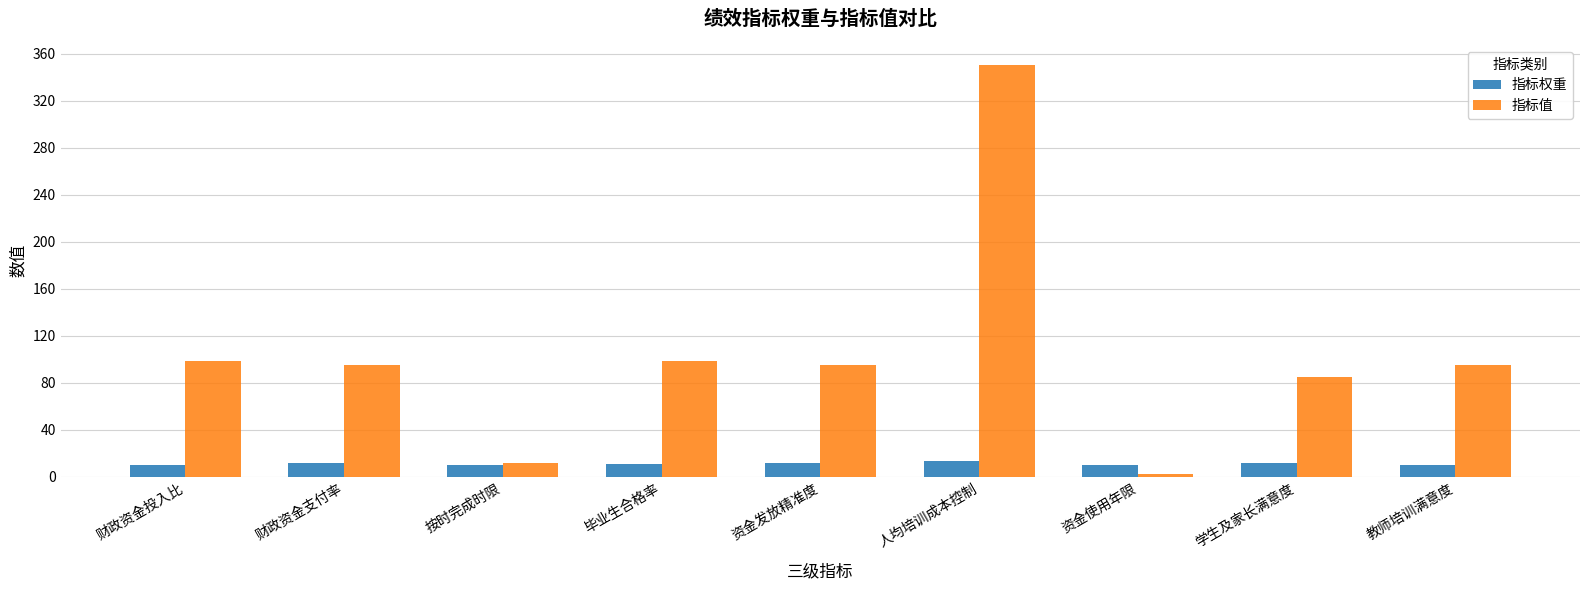

Which category has the lowest value across all series?

资金使用年限